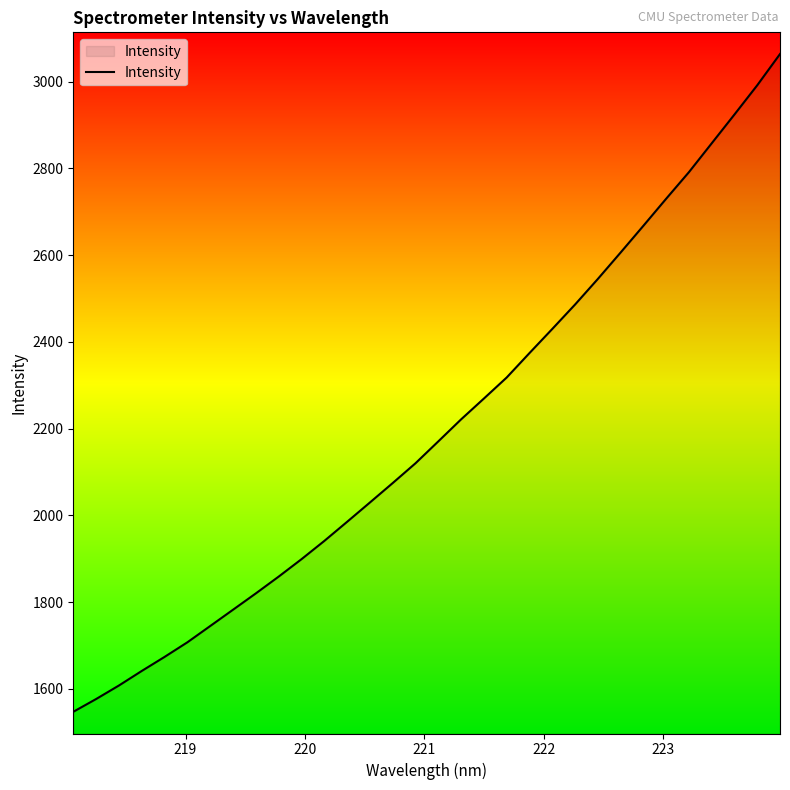

What is the maximum value shown in the chart?

3063.5